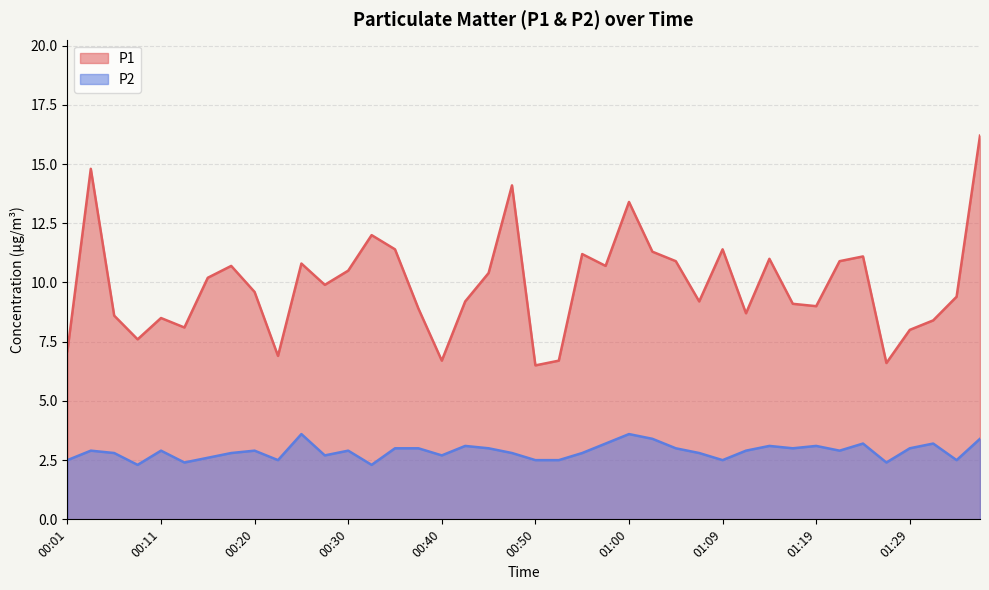

Which series has the largest total across all categories?

P1